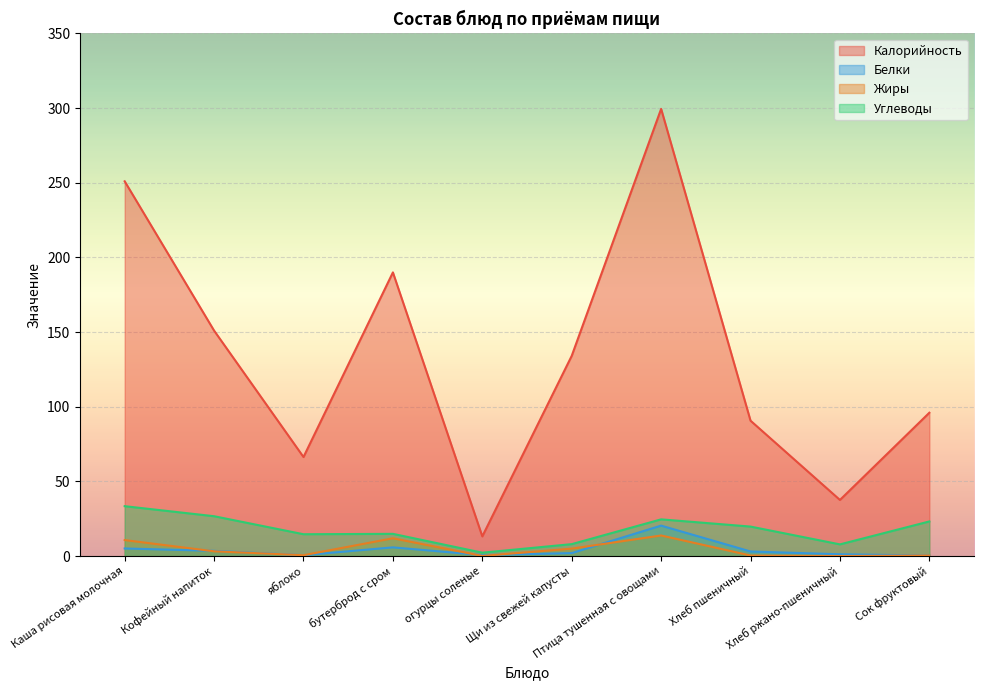

How many values in the Белки series are below 3?

5